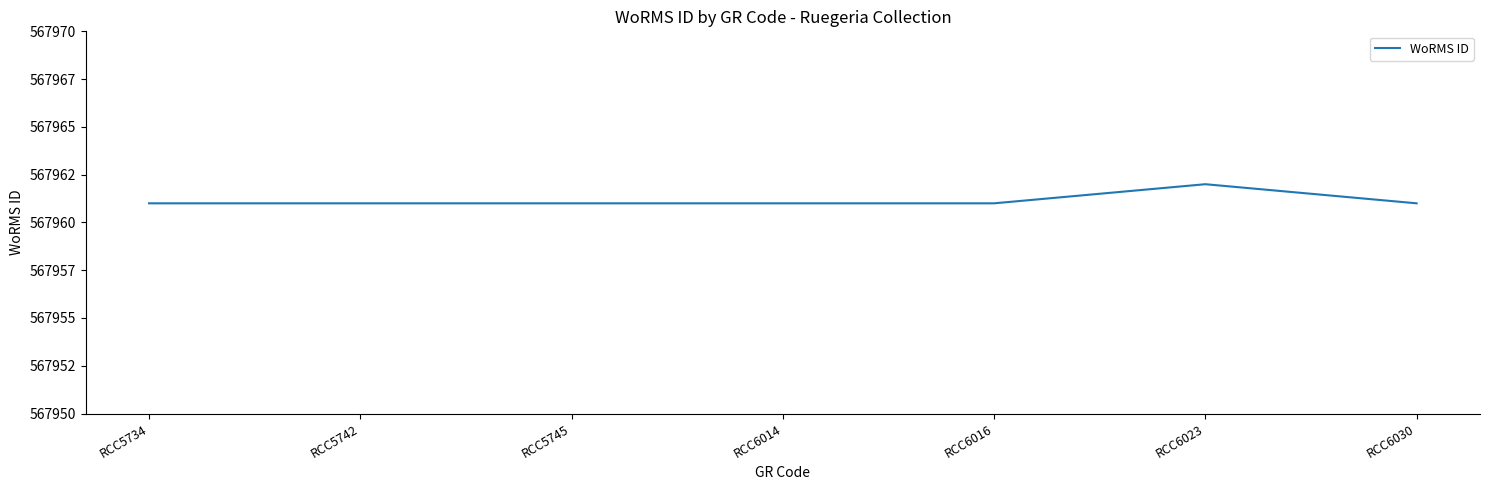

Does the chart have visible grid lines?

No